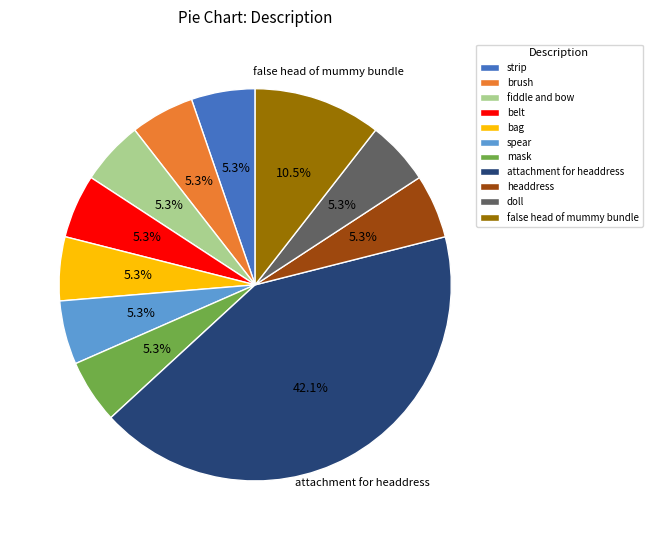

True or false: strip accounts for 15% of the total.

False